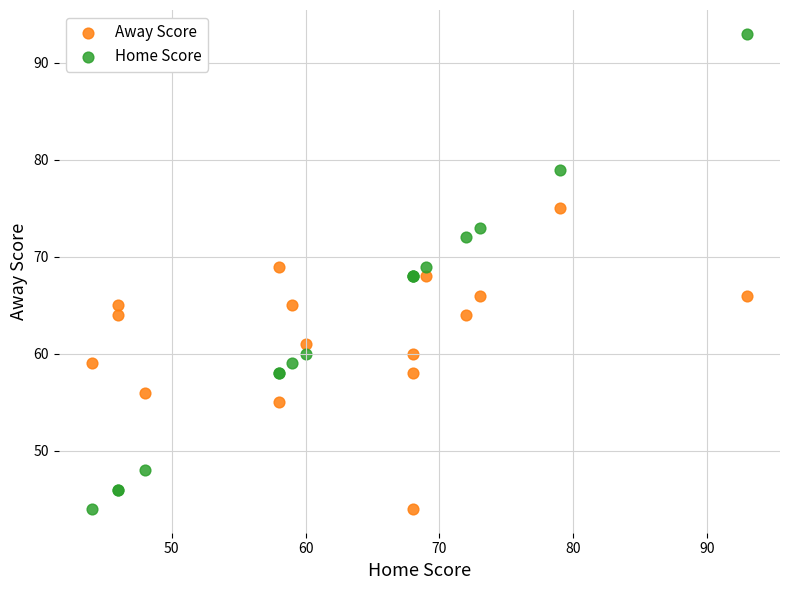

Which series reaches the maximum Y coordinate?

Home Score